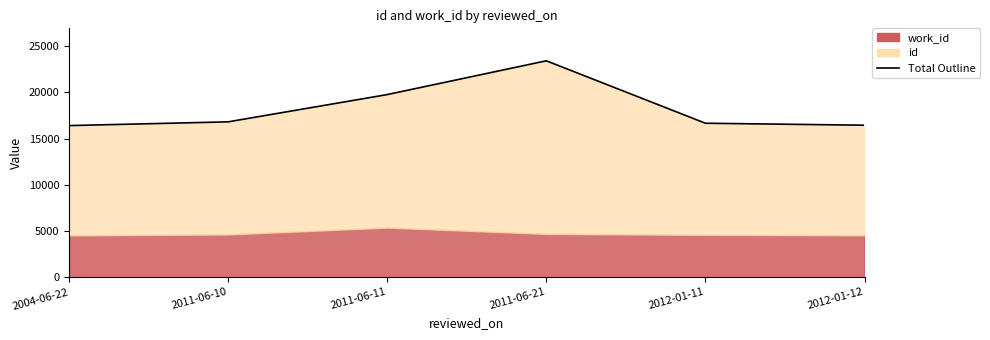

Rank the categories by value from lowest to highest.

2004-06-22, 2012-01-12, 2012-01-11, 2011-06-10, 2011-06-11, 2011-06-21